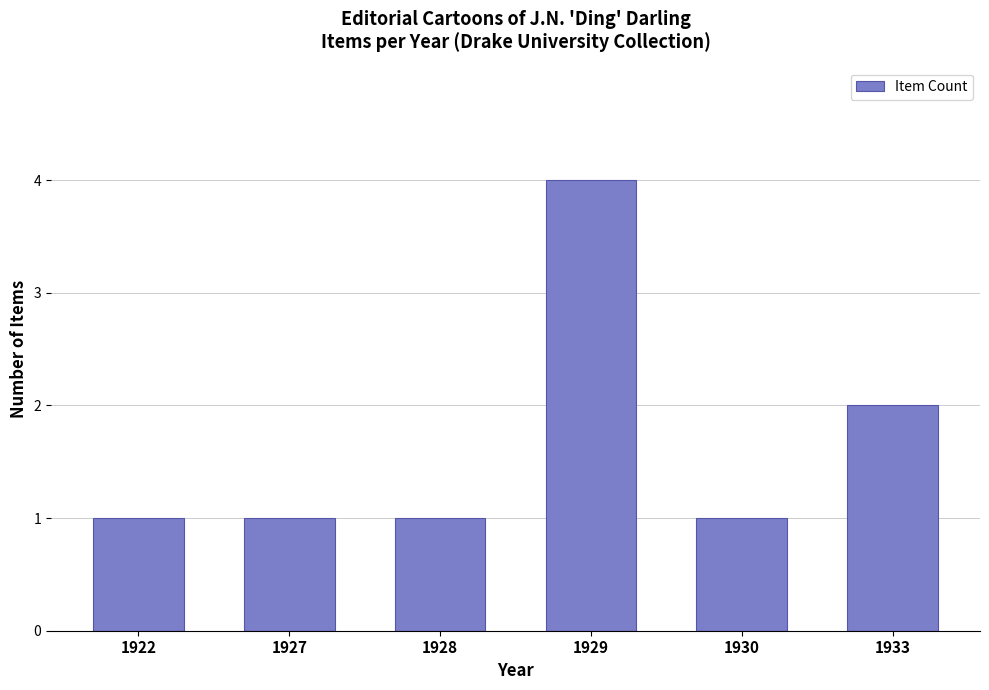

What is the change in value from 1927 to 1929?

+3